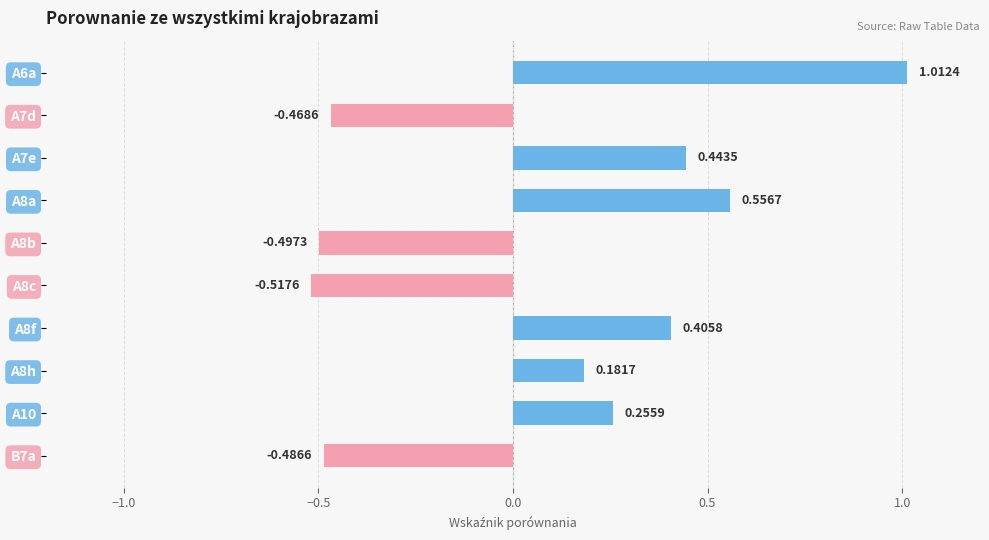

Between A8h and A8b, which is larger?

A8h